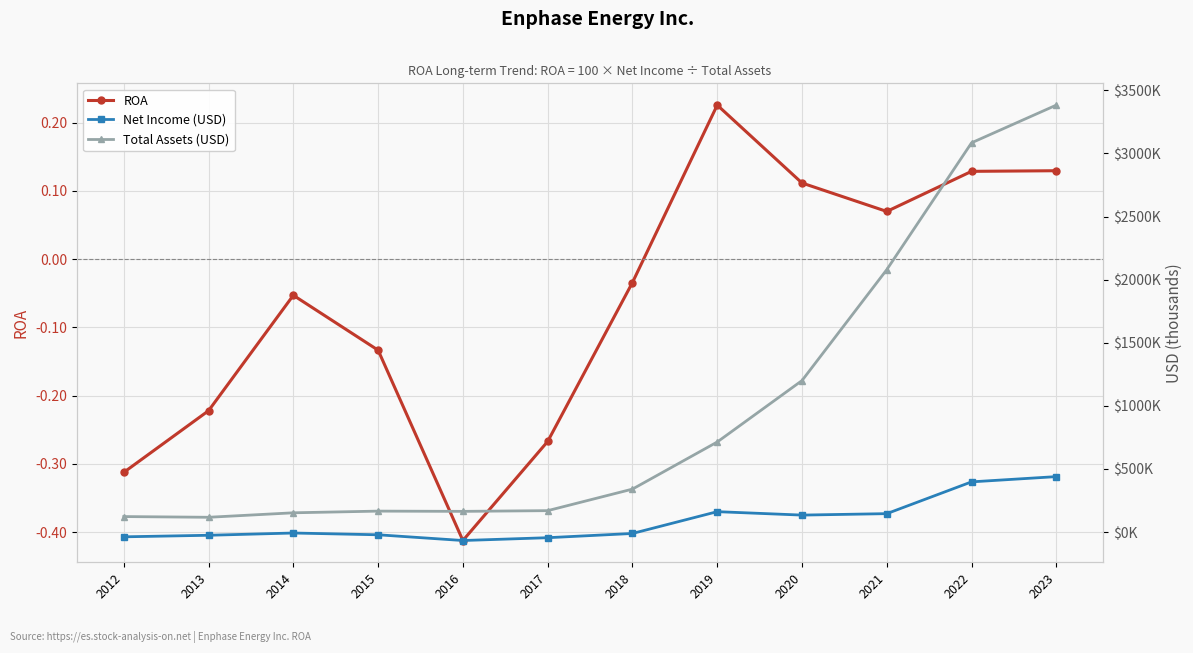

What is the minimum value shown in the chart?

-67462.0